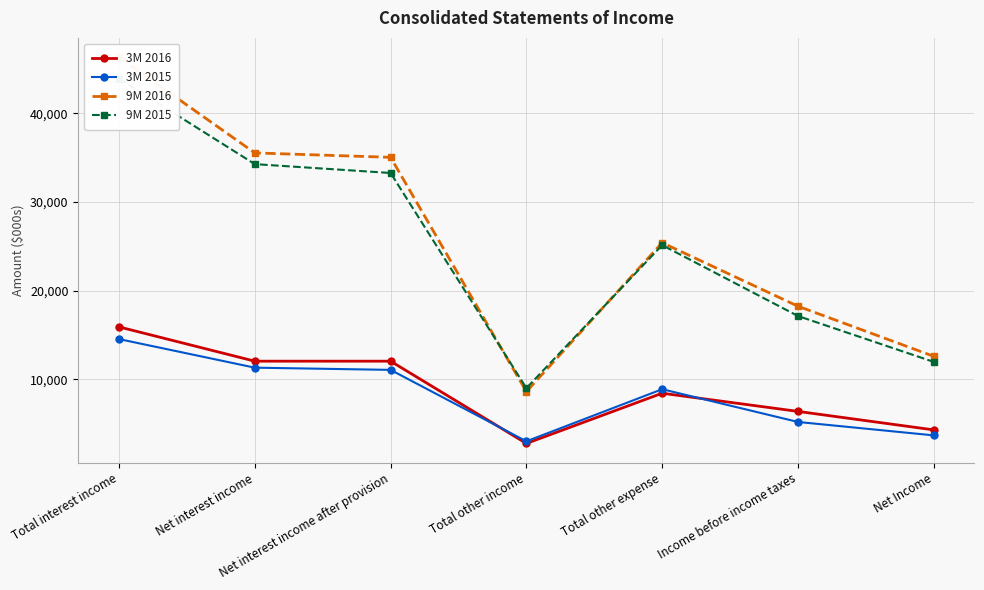

Reading right to left, what are all the values shown in this chart?

3M 2016: 4281	6367	8419	2749	12037	12037	15906
3M 2015: 3661	5176	8872	2993	11055	11305	14531
9M 2016: 12586	18241	25410	8601	35050	35550	46354
9M 2015: 11956	17137	25138	8992	33283	34283	43933